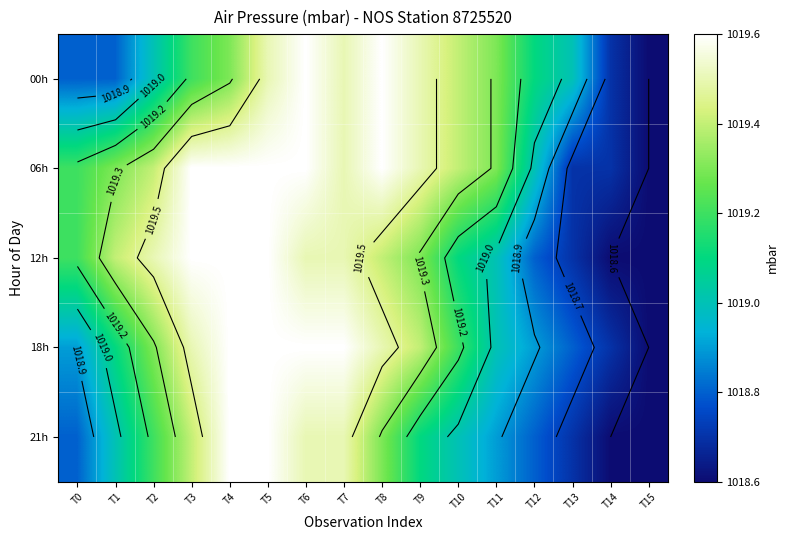

Which series has the widest spread of values?

00h